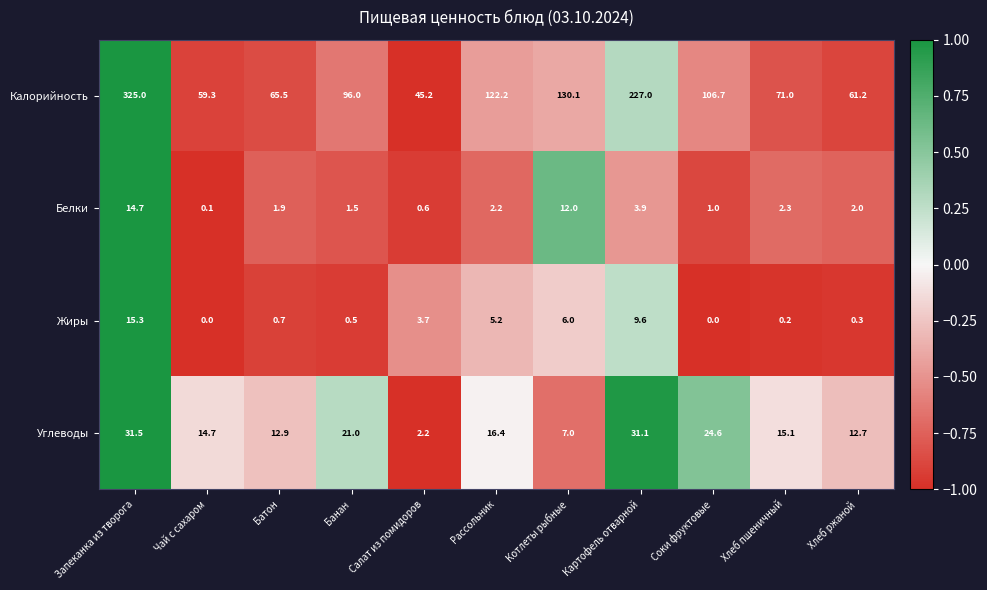

What is the highest value of the Углеводы series?

31.5